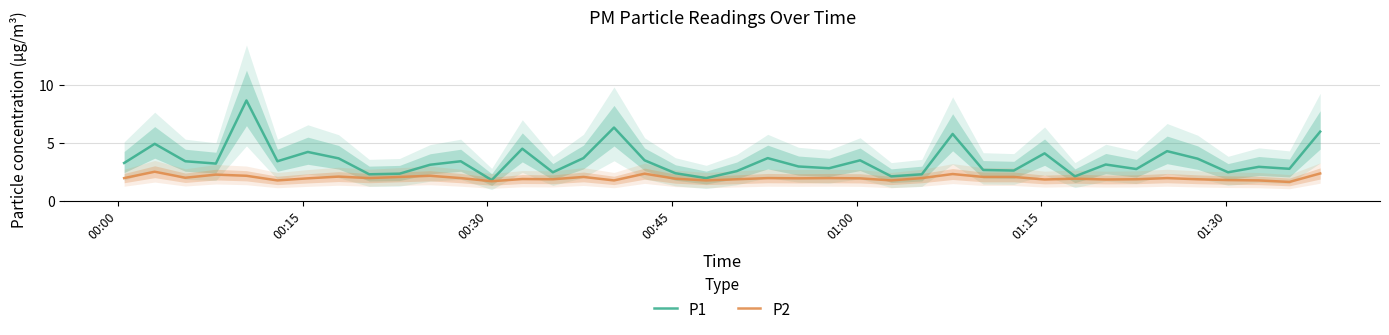

True or false: P2 and P1 cross at least once.

False